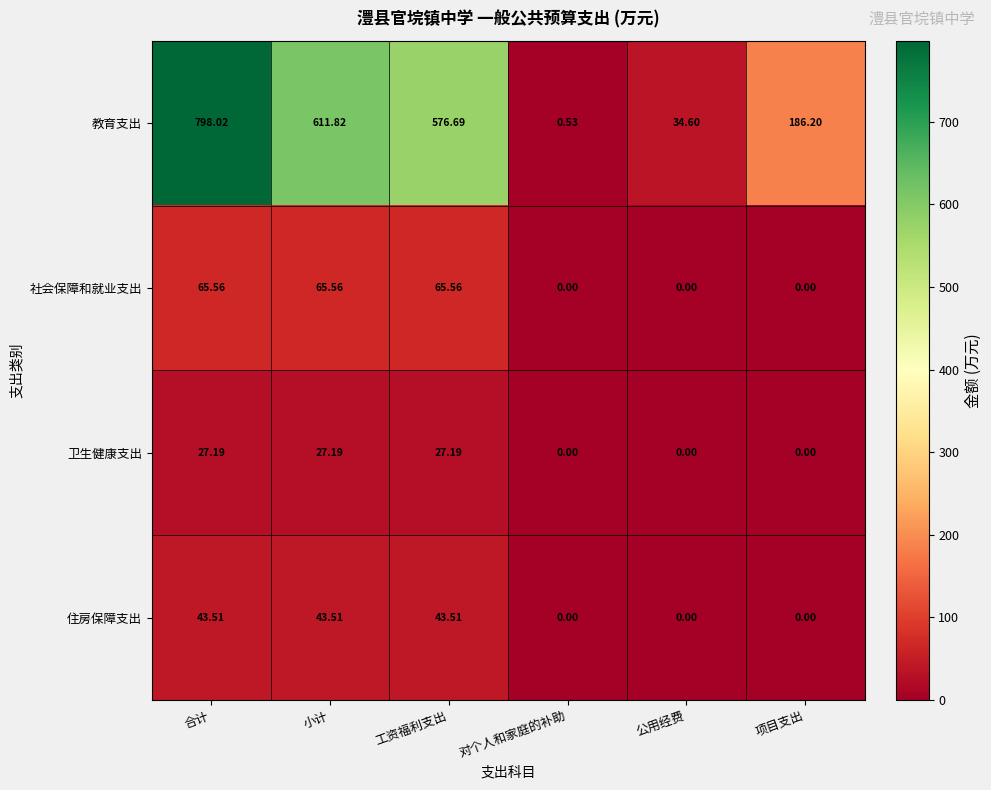

Is the value of 社会保障和就业支出 at 对个人和家庭的补助 greater than the value of 教育支出 at 公用经费?

No